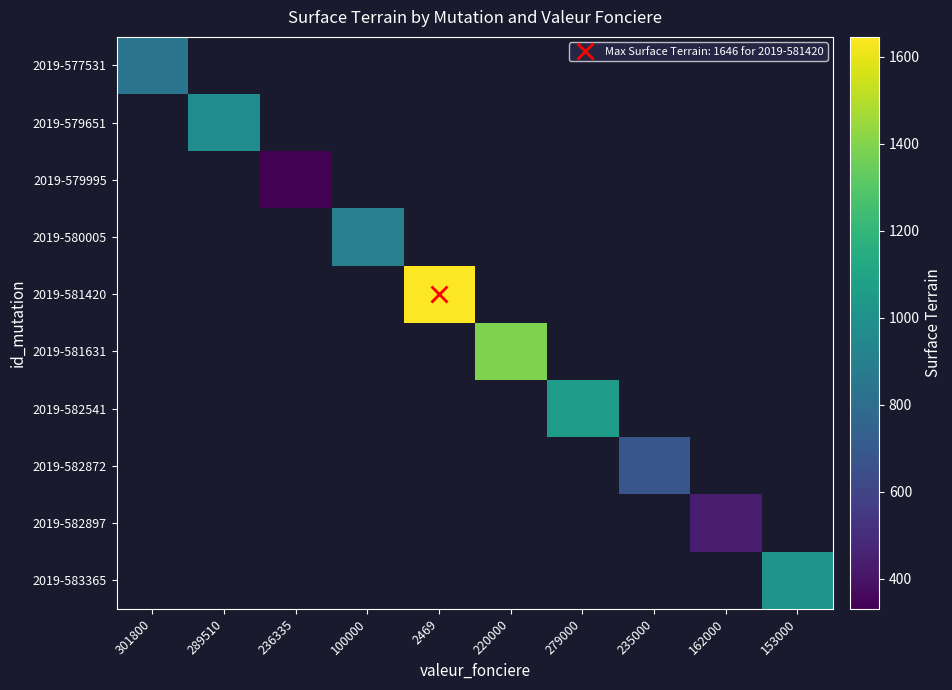

How many data points does each series have?

10